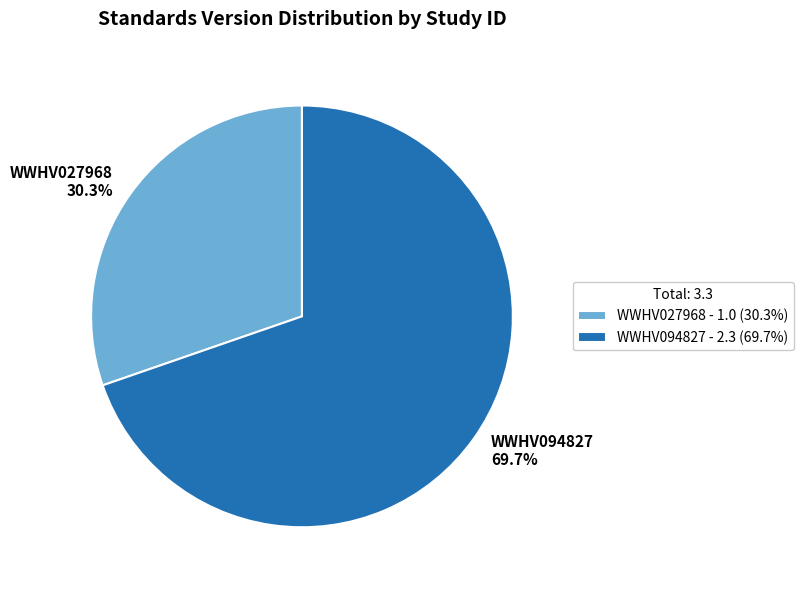

What is the smallest slice in the pie chart?

WWHV027968